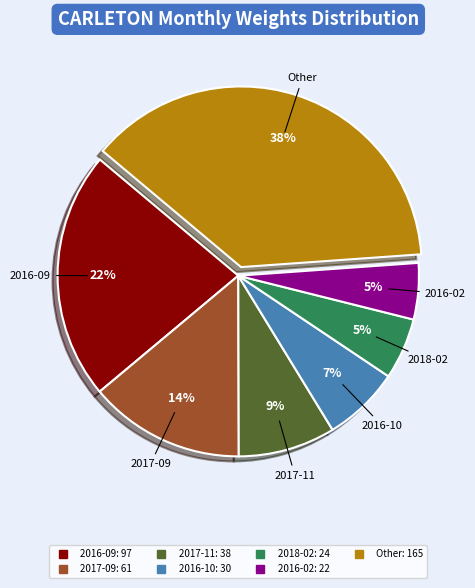

To the nearest percent, what is the difference between the largest and smallest slice percentages?

33%